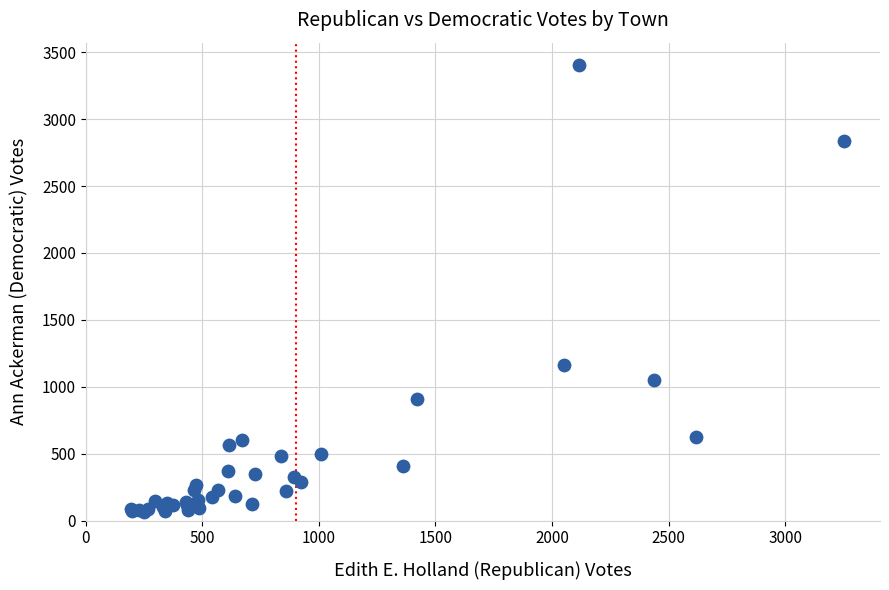

What Y value in the scatter plot is closest to 1733?

1166